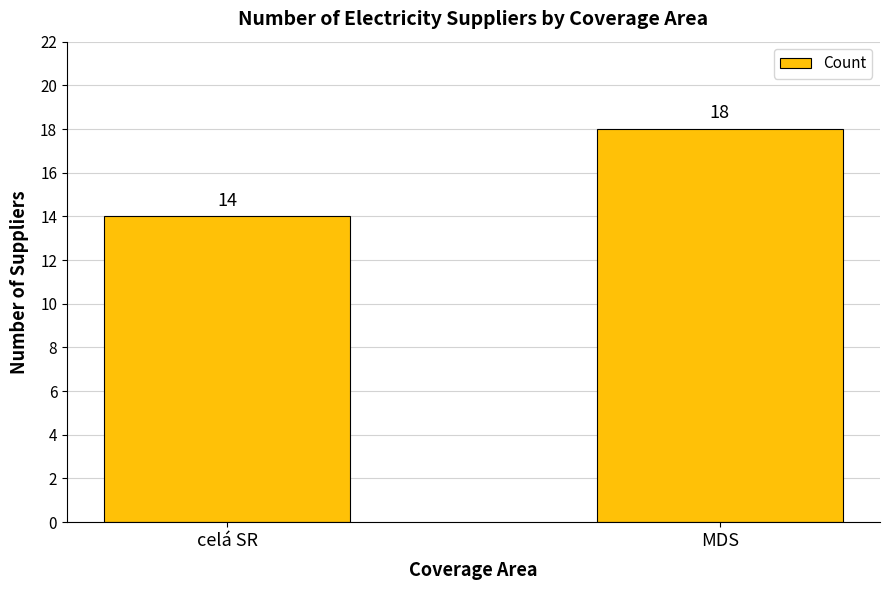

Reading left to right, extract all data points from this chart.

14	18